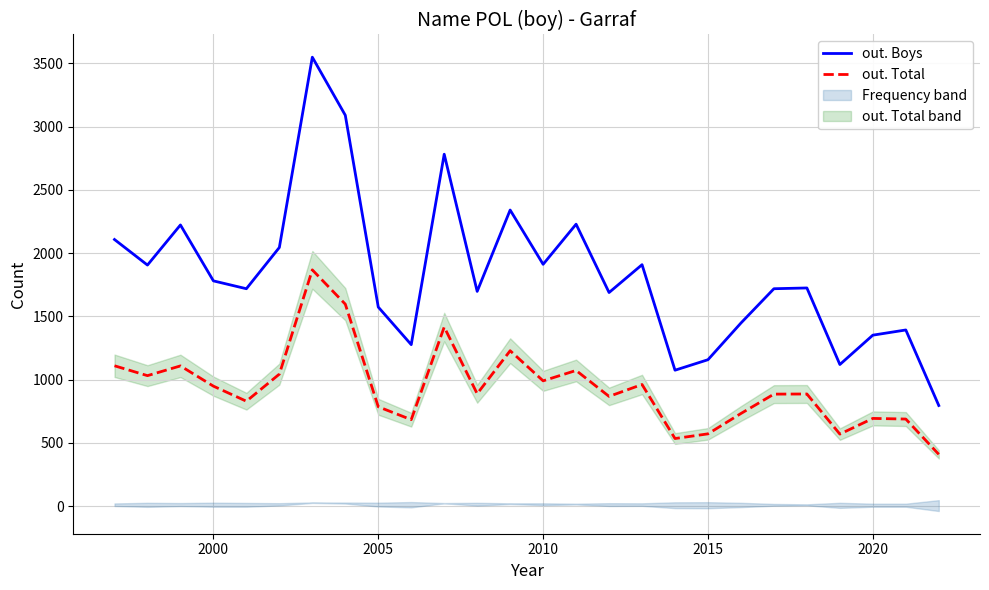

True or false: out. Total has a value of 1843 at 2020.

False